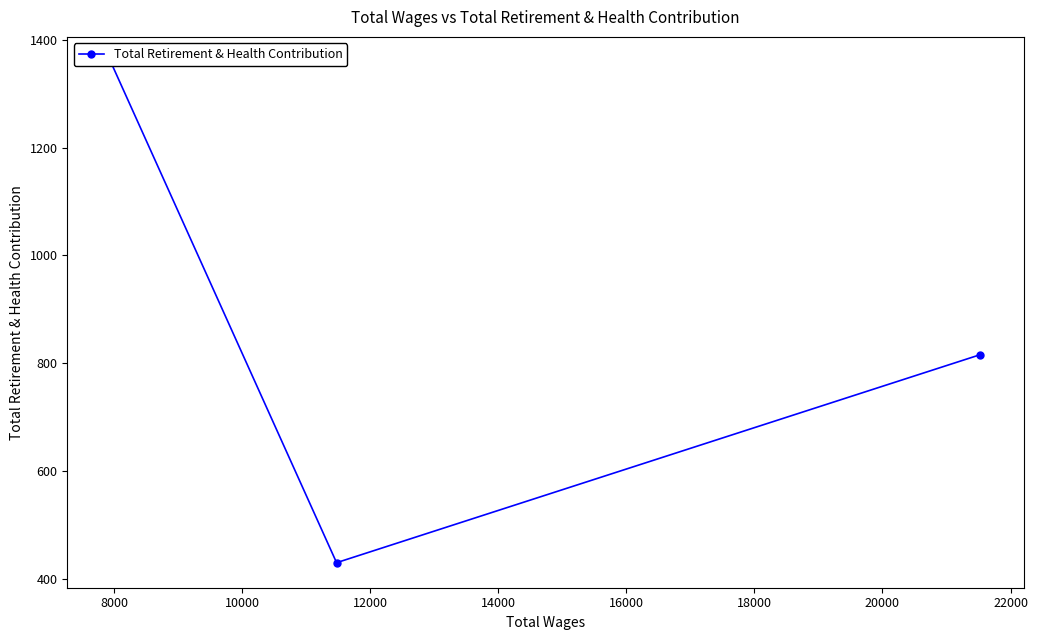

The value at 8000 is 666. True or false?

False